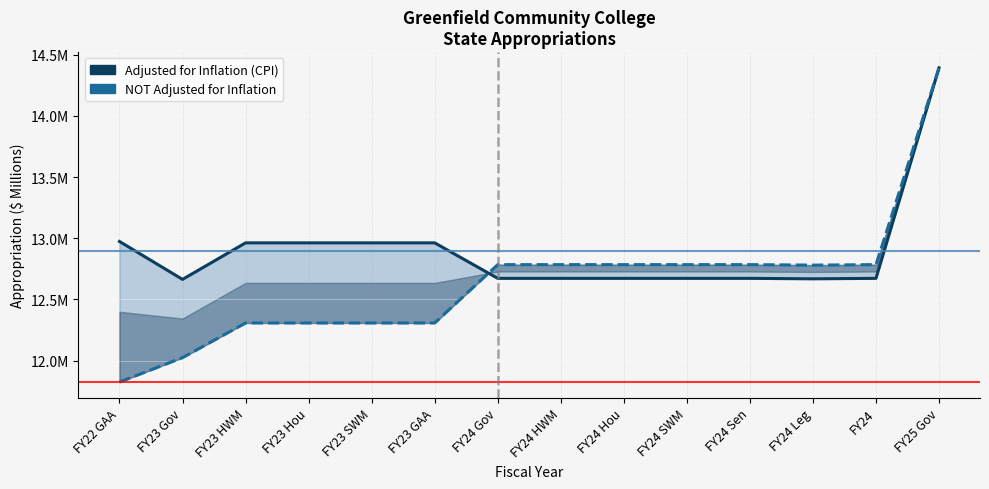

What is the difference between the second highest and minimum values in the NOT Adjusted for Inflation series?

1.0